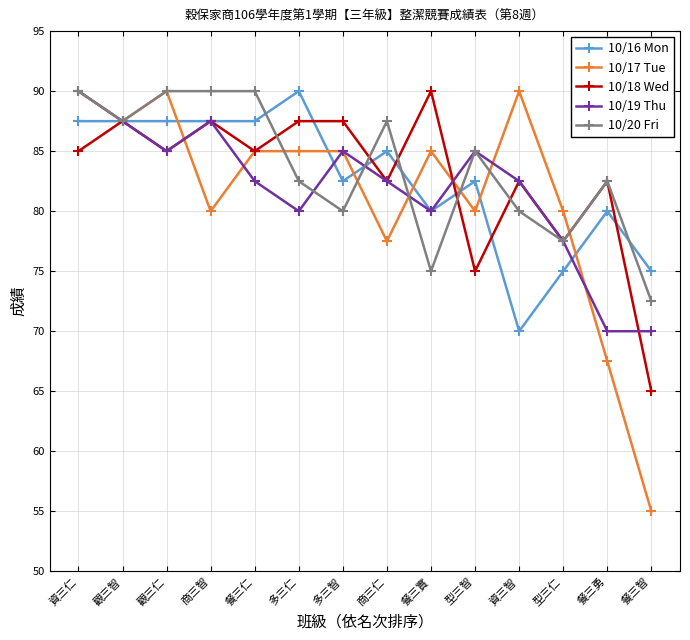

Count the number of categories in the chart.

14